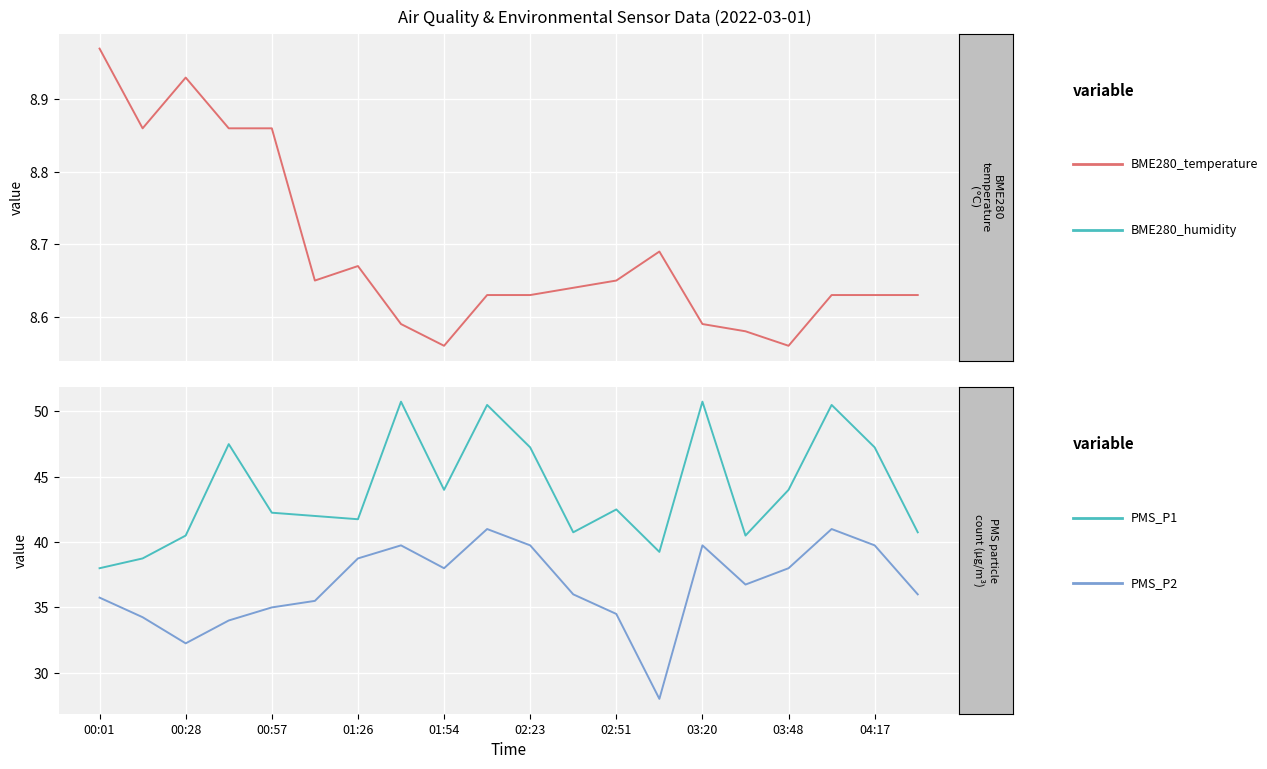

At which label does BME280_temperature reach its peak?

00:01